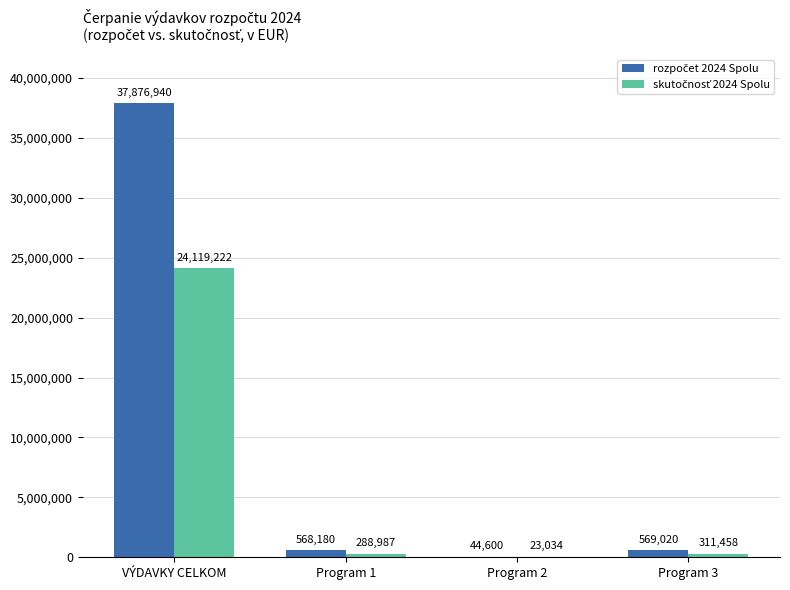

At which category is the sum across all series the highest?

VÝDAVKY CELKOM